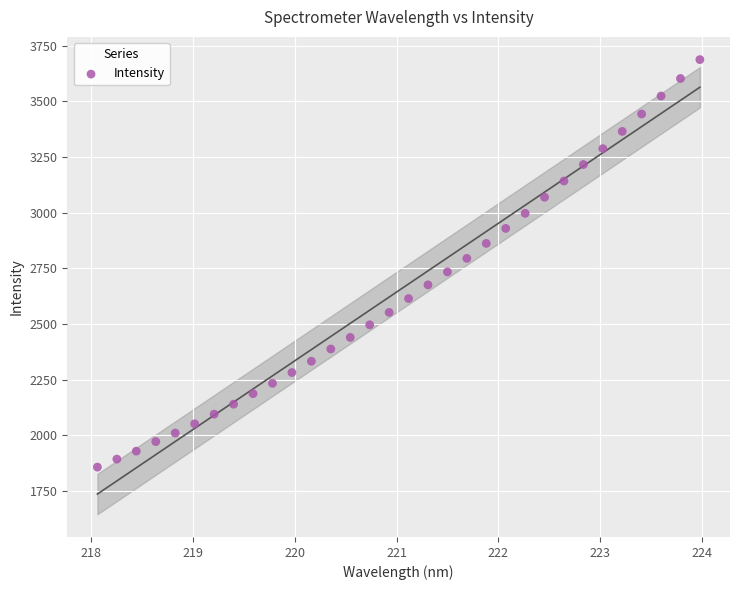

What is the range of X values (max minus min)?

5.9